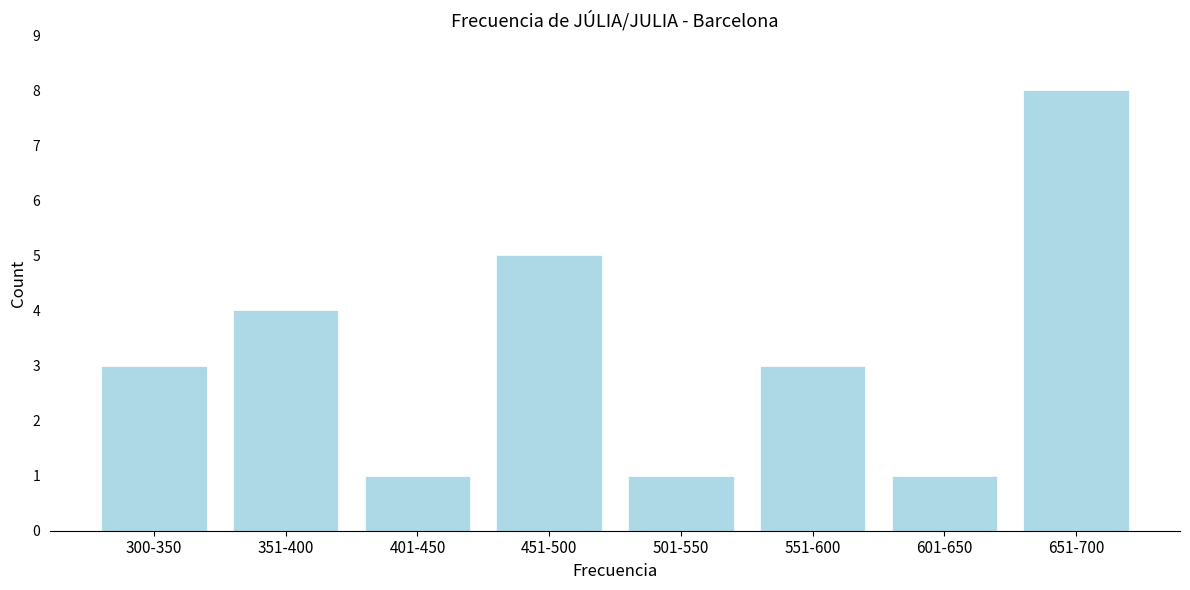

Reading left to right, list all the values displayed in this chart.

3	4	1	5	1	3	1	8